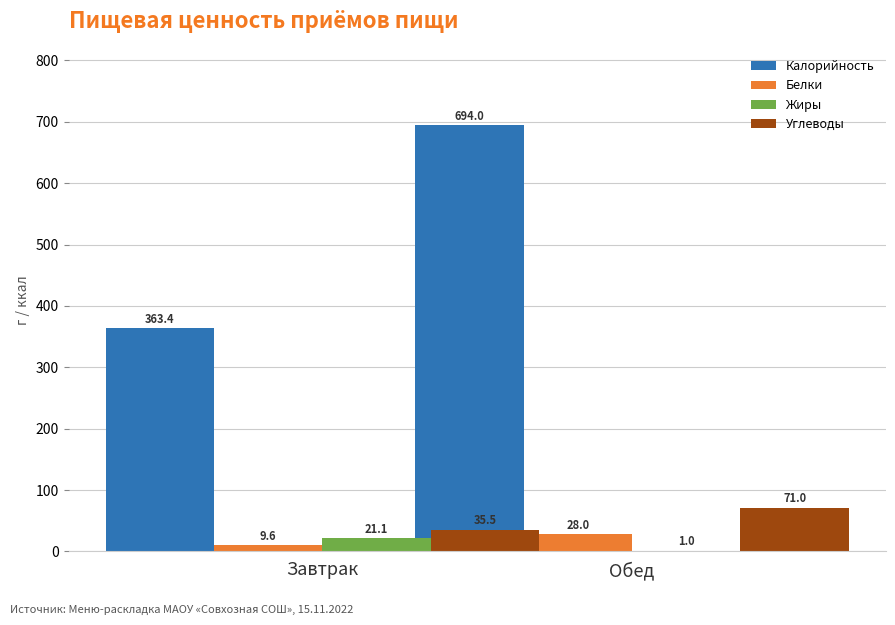

Which category has the highest value in the Углеводы series?

Обед